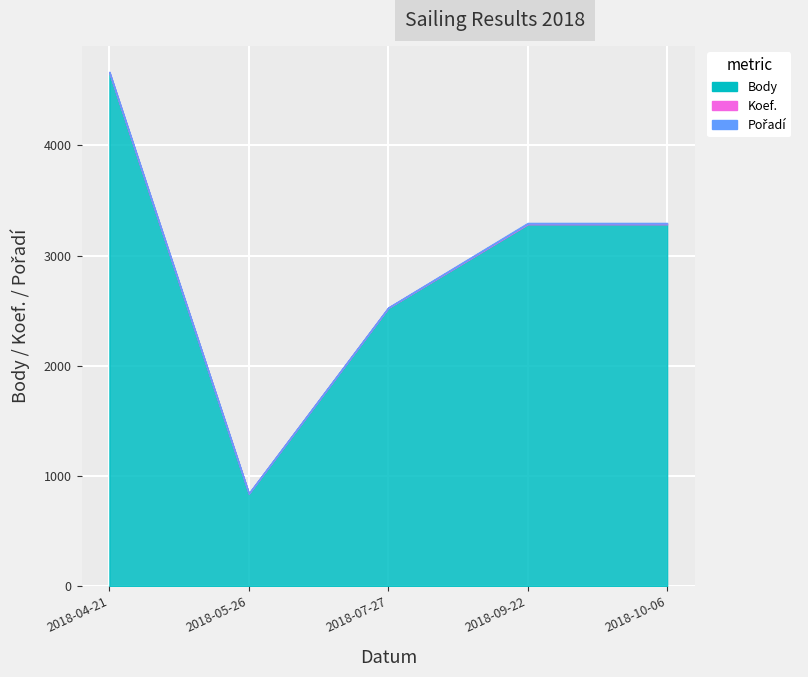

True or false: Body and Pořadí cross at least once.

False